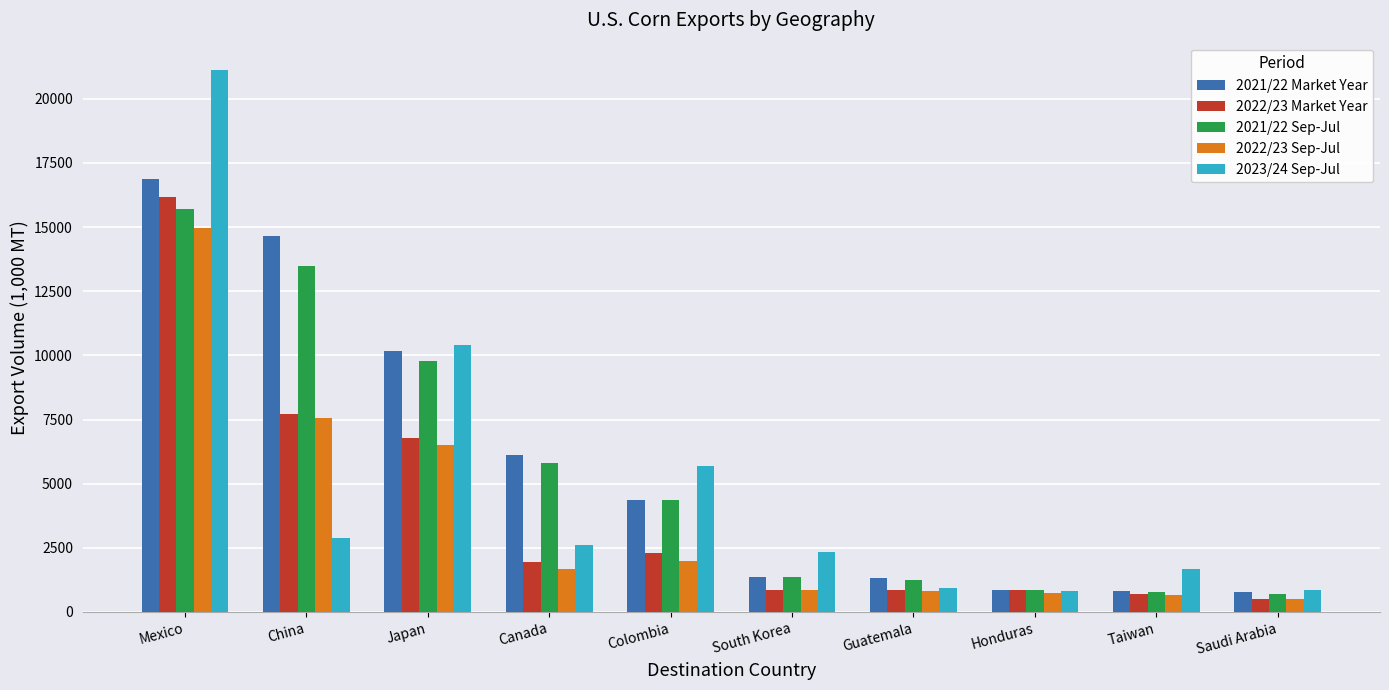

What is the total value across all series at Guatemala?

5195.2